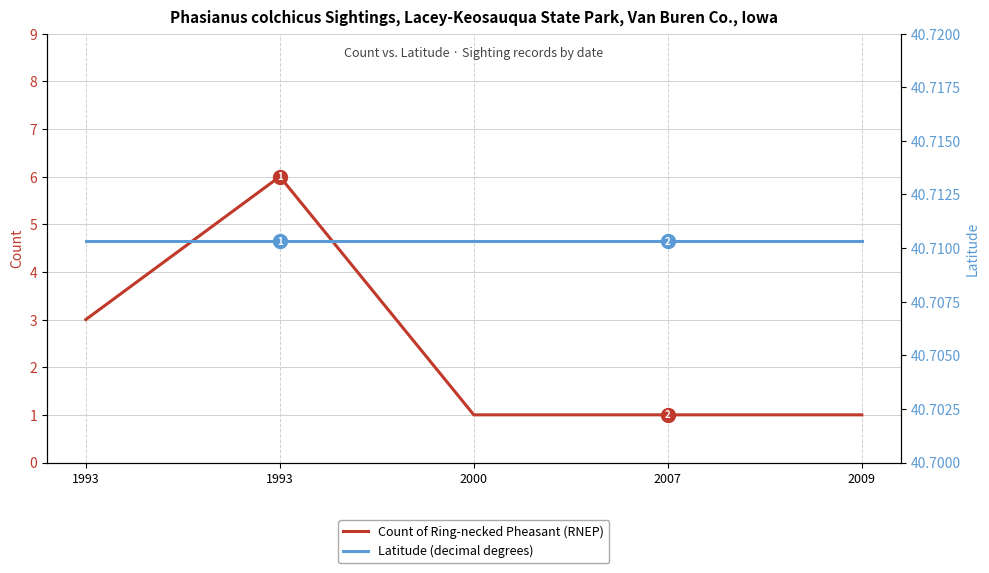

At 1993, list the series in order from largest to smallest.

Latitude (decimal degrees), Count of Ring-necked Pheasant (RNEP)